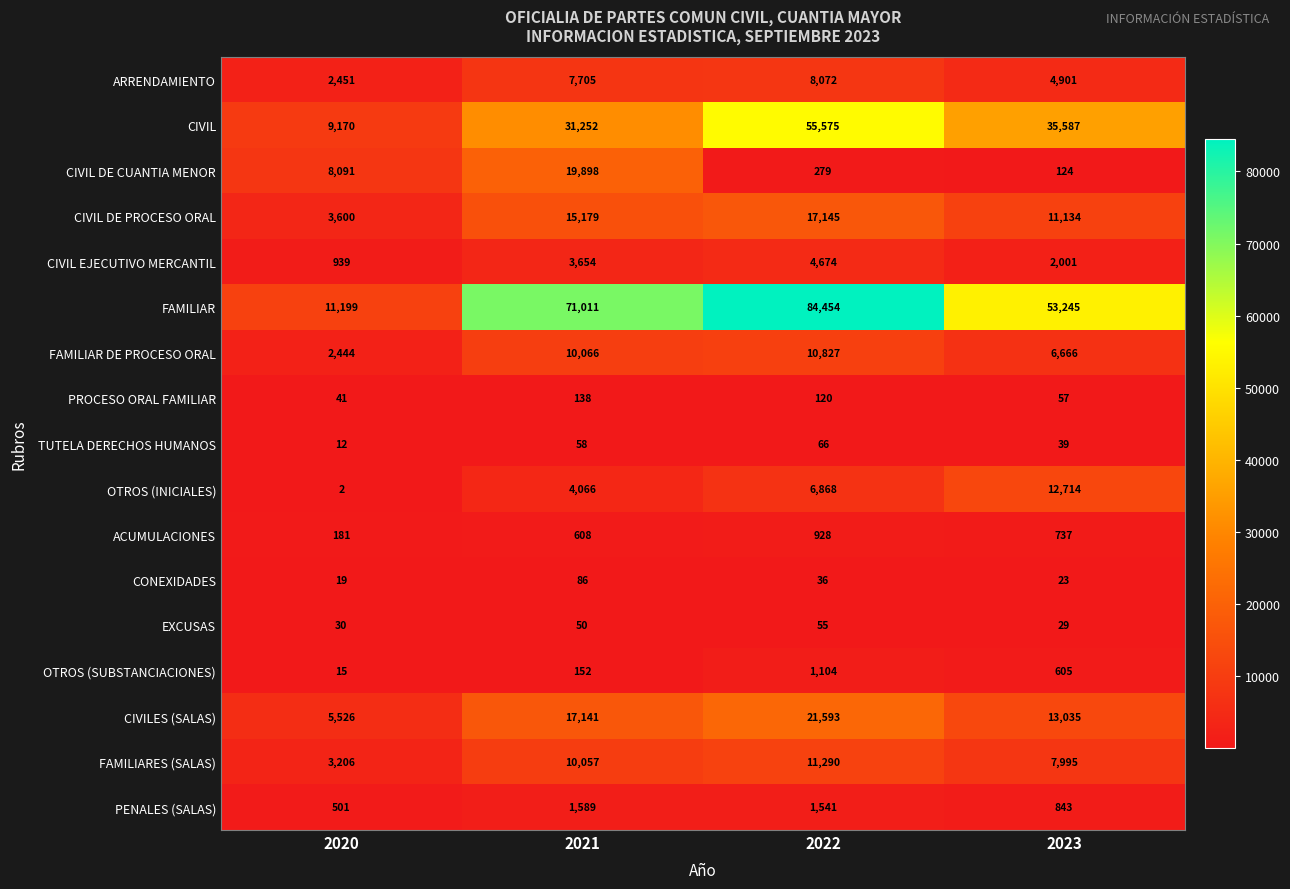

What is the maximum value for CONEXIDADES?

86